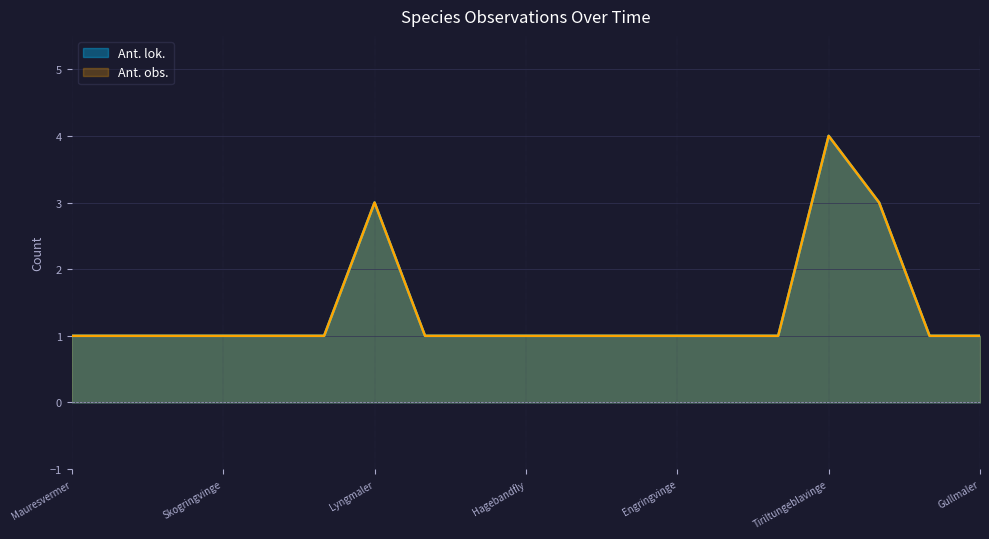

How many Ant. obs. values are between 1 and 2?

16